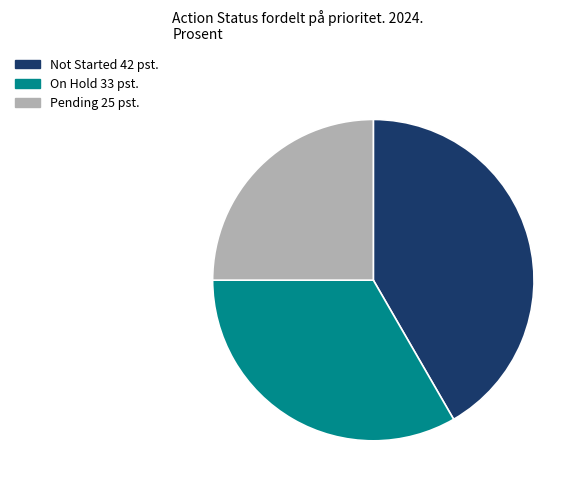

Between On Hold 33 pst. and Not Started 42 pst., which is larger?

Not Started 42 pst.